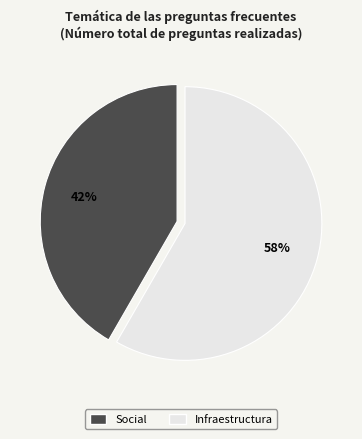

Is there any slice that represents more than half of the pie?

Yes